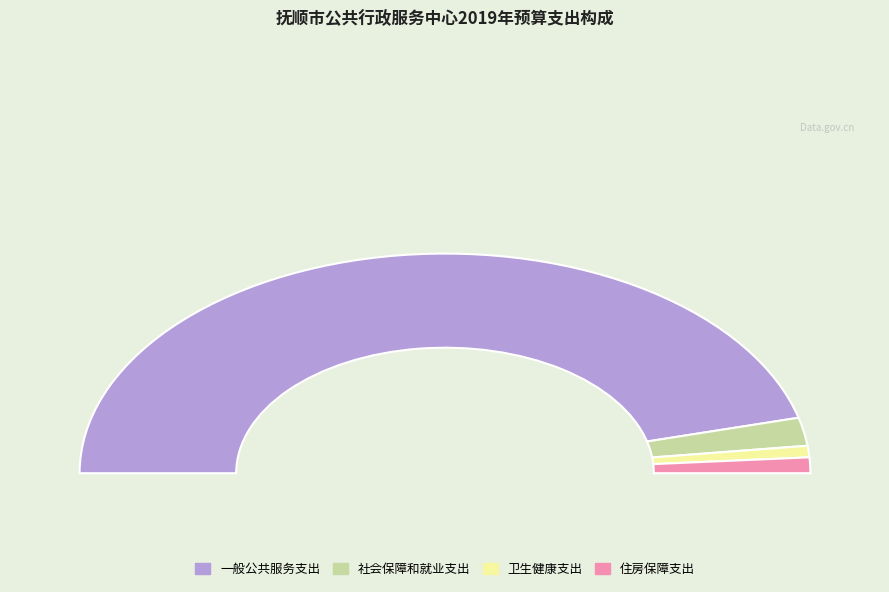

Is the sum of 住房保障支出 and 一般公共服务支出 greater than half?

Yes